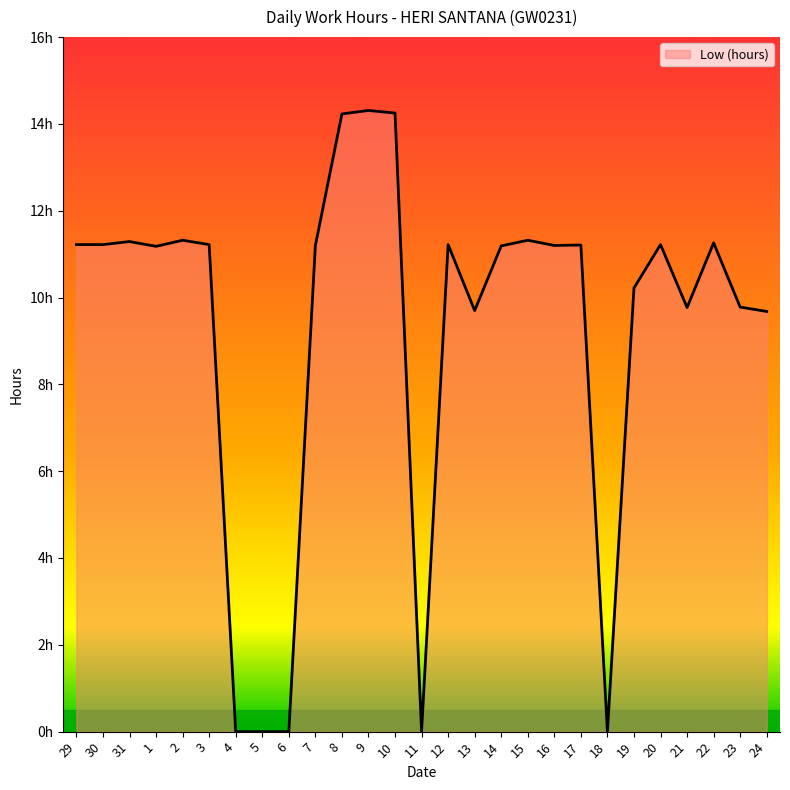

Does the chart display data point markers on the line(s)?

No